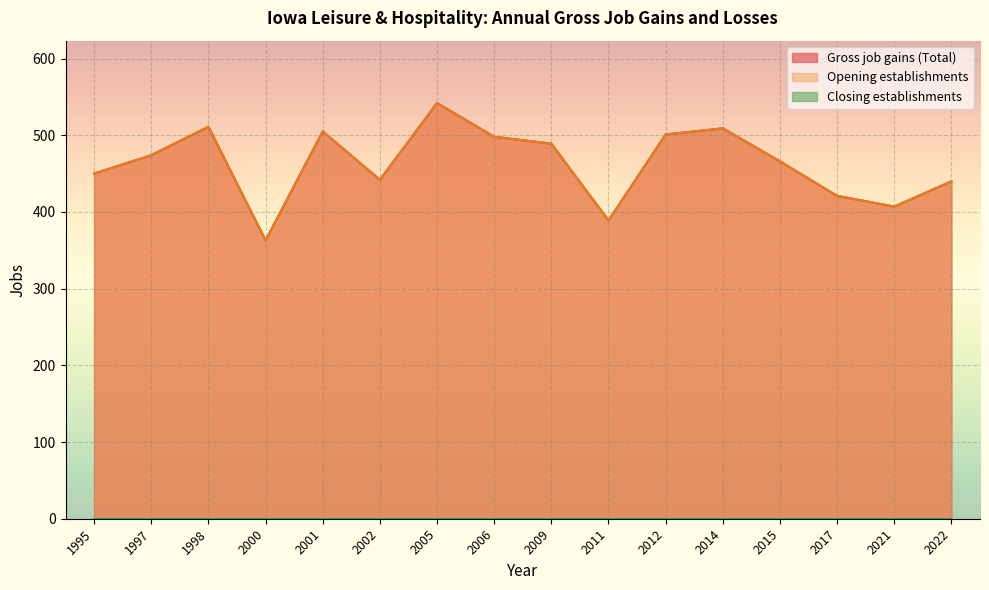

Where is the first local maximum for Gross job gains (Total)?

1998